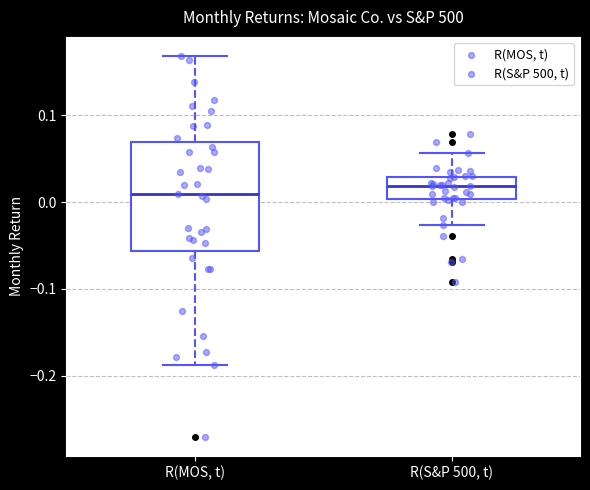

Where is the upper edge of the box for R(MOS, t) on the y-axis? The values are not printed on the chart, so give them approximately, as read against the axis.

0.07